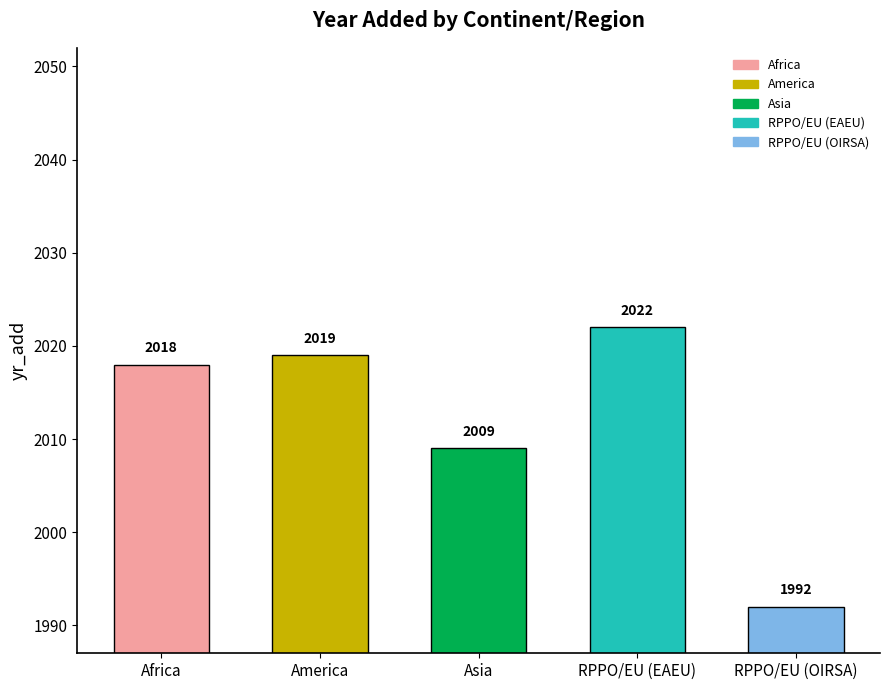

What is the approximate value at America, to the nearest 5?

2020